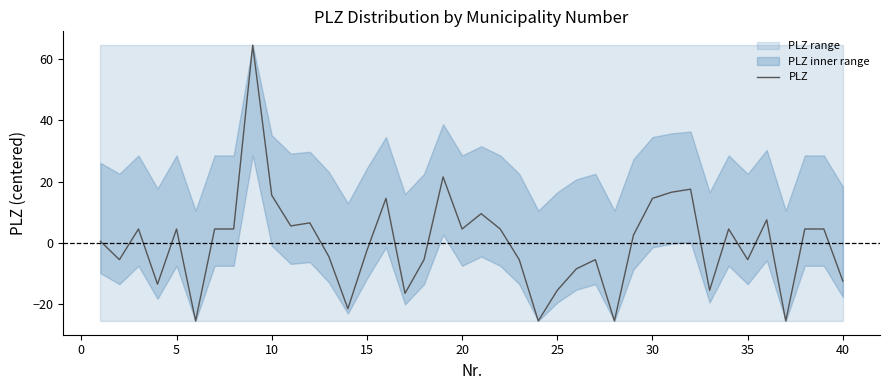

How many data points are less than 4?

20